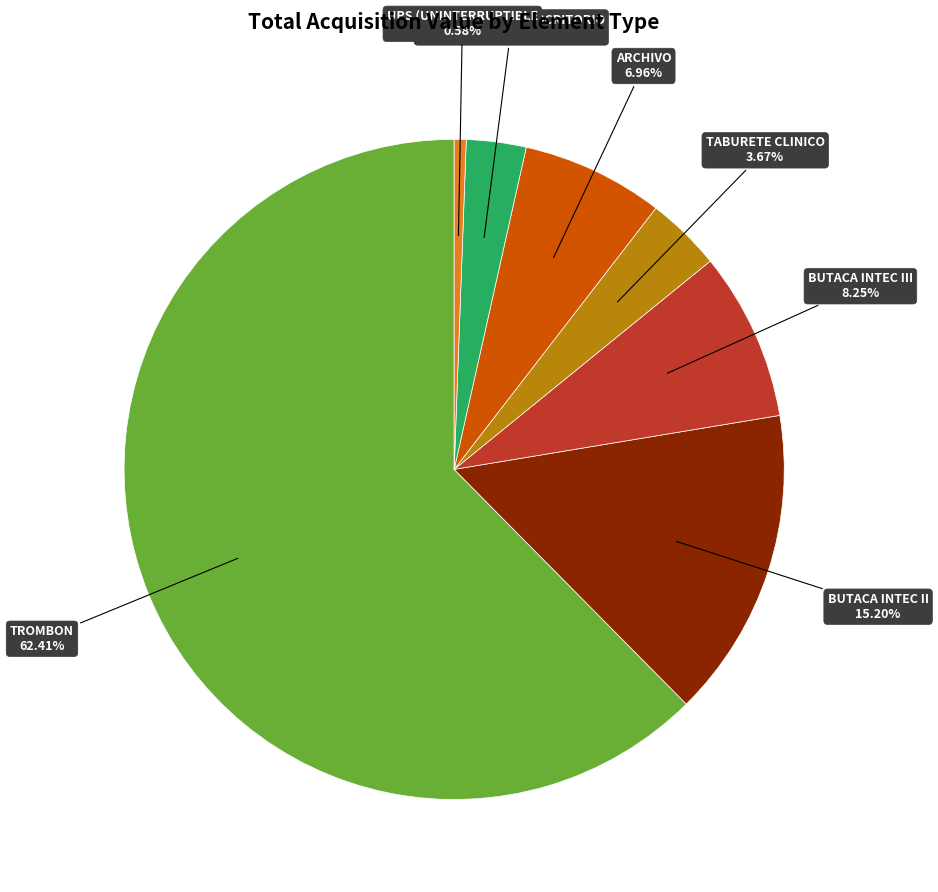

How many segments does this pie chart have?

7